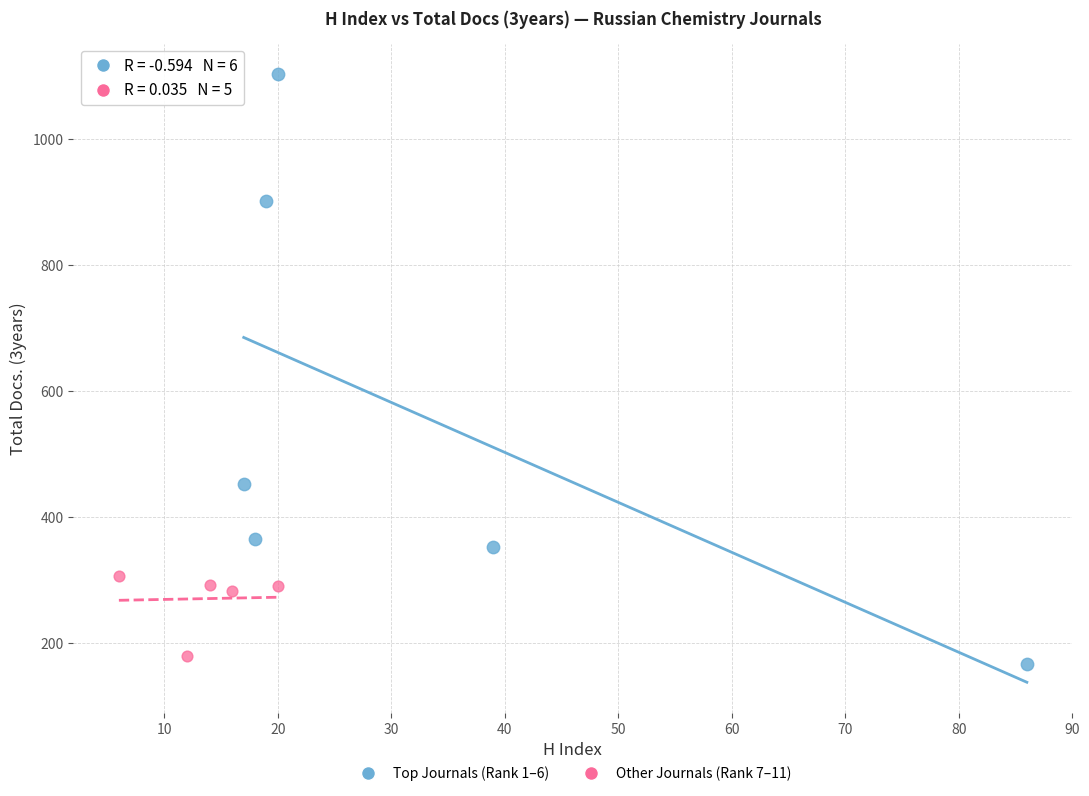

Which series contains the lowest Y value?

Top Journals (Rank 1–6)